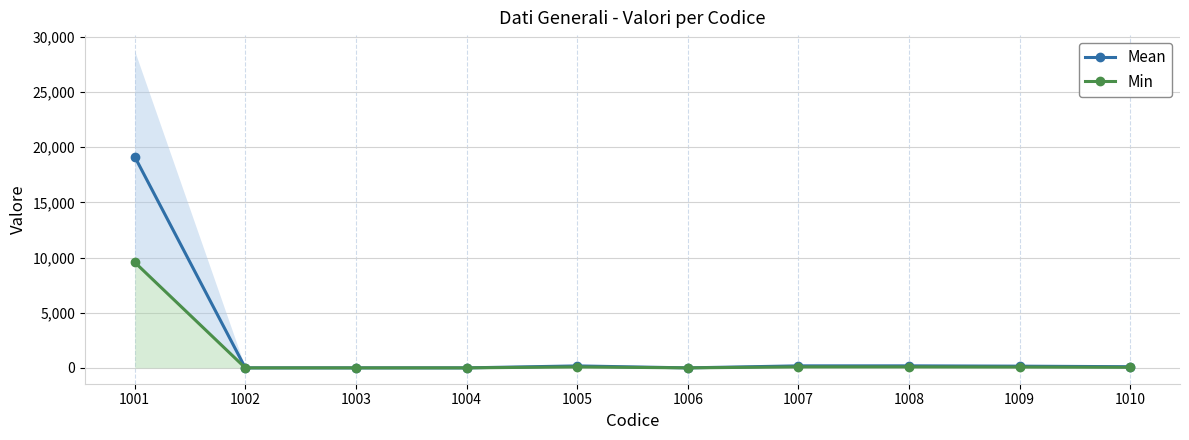

Is the value of Mean at 1009 greater than the value of Min at 1008?

Yes